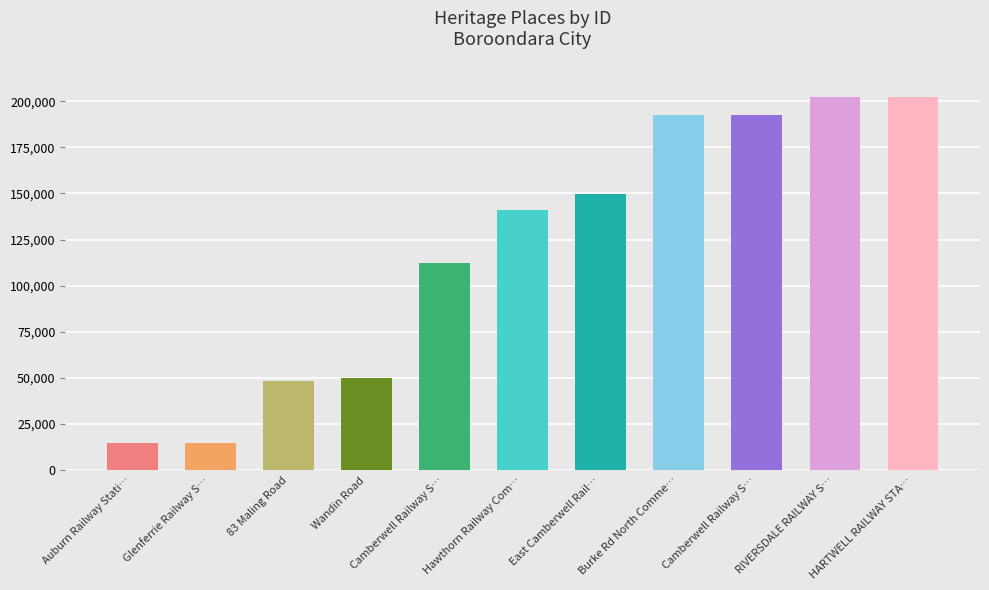

What is the approximate value at 83 Maling Road?

48503